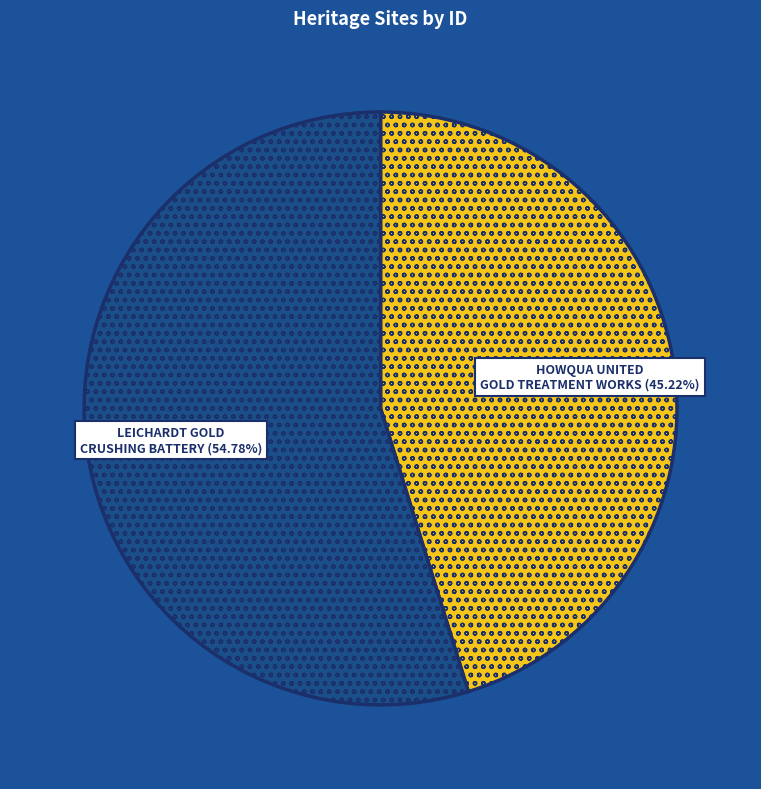

Is there any slice that represents more than half of the pie?

Yes